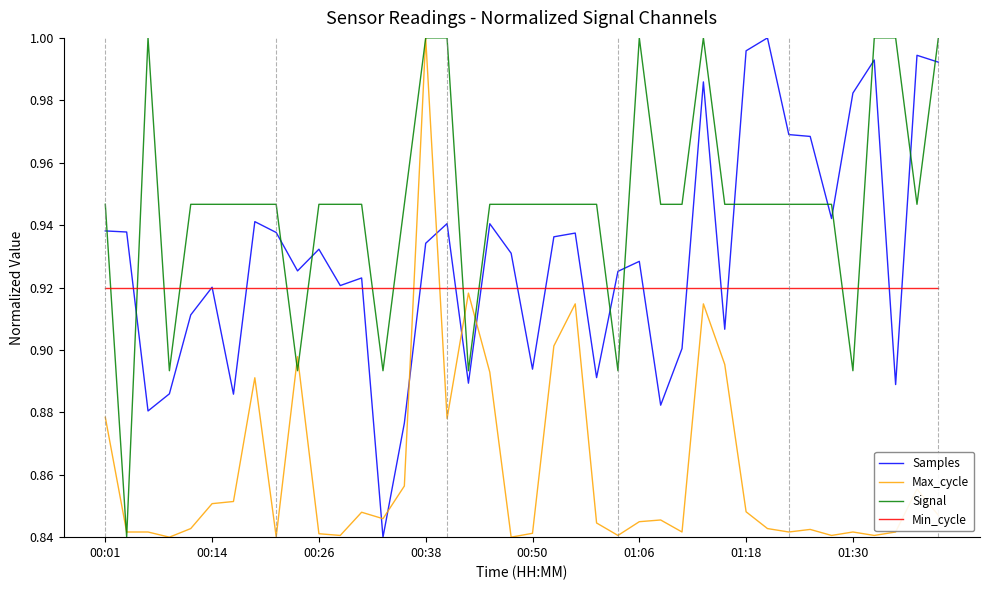

Which series has the largest total across all categories?

Signal